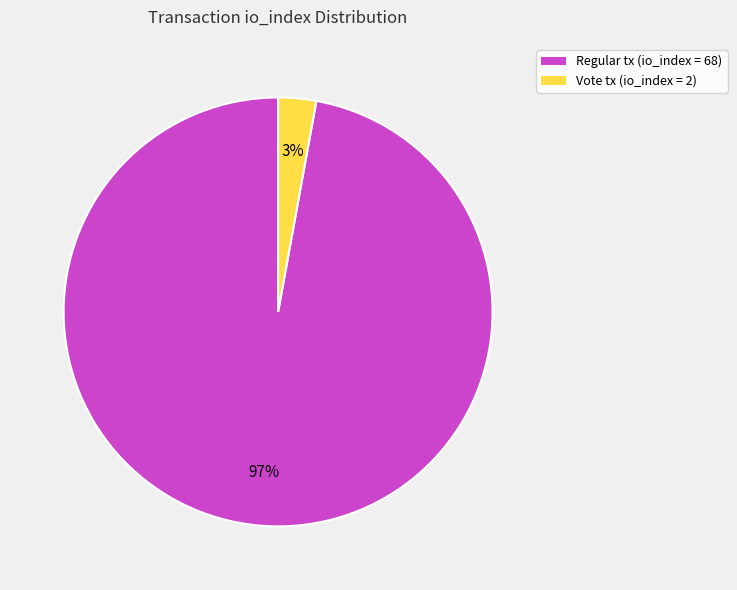

To the nearest percent, what is the difference between the Regular tx (io_index = 68) and Vote tx (io_index = 2) slice percentages?

94%